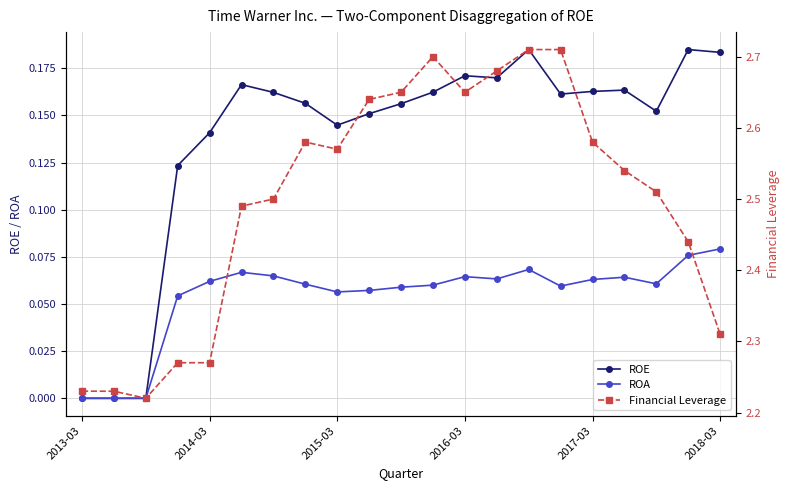

How many interior local peaks does the Financial Leverage series have?

2